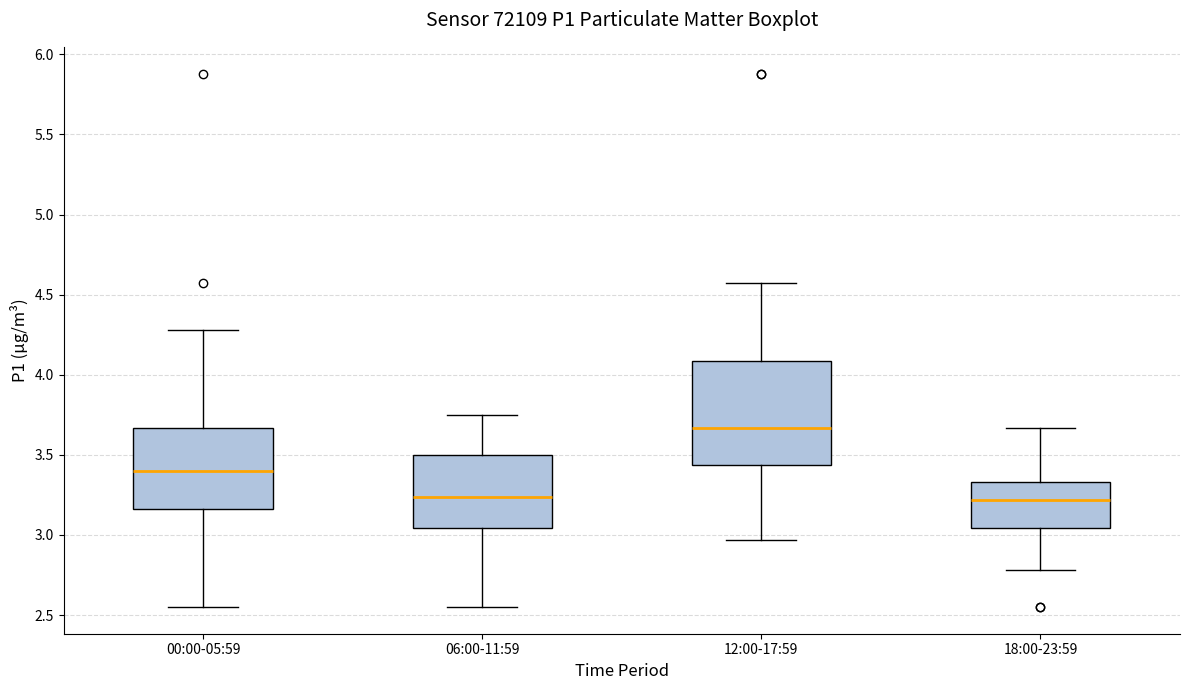

Which box's median line is the highest?

12:00-17:59